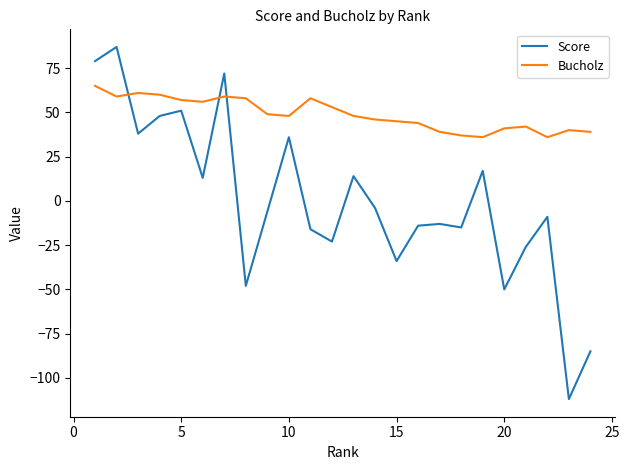

How many times do Score and Bucholz cross each other?

3